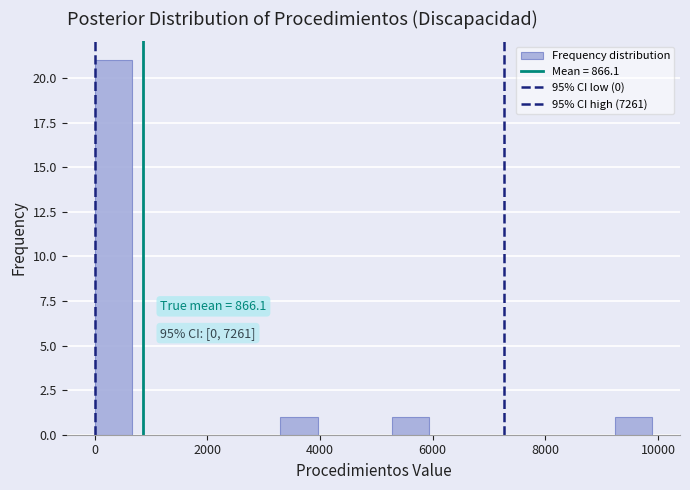

Around what value on the x-axis is the tallest bar? Give the approximate position of its centre, as read against the axis.

400